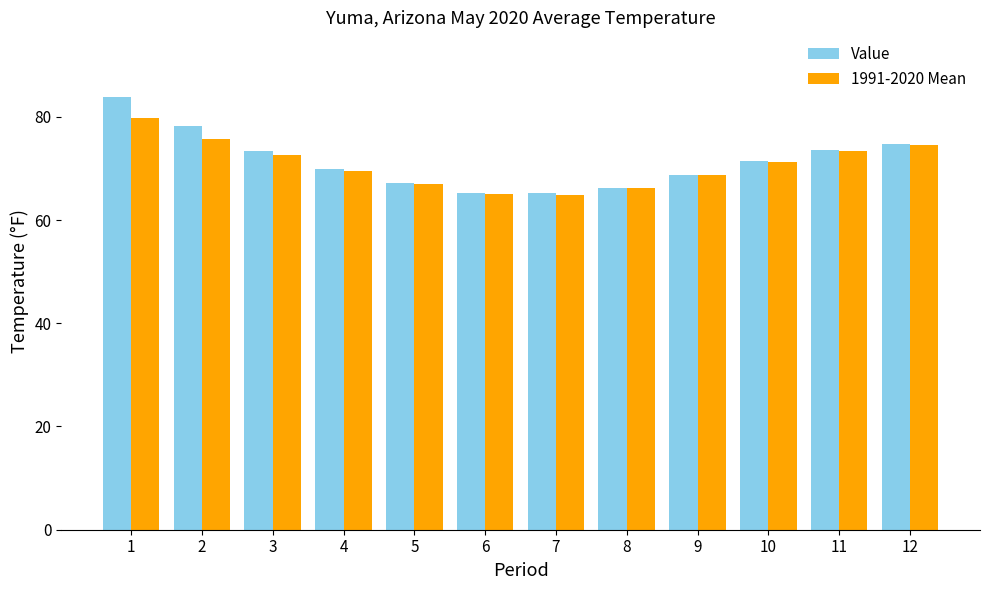

Which series has the largest range (max minus min)?

Value